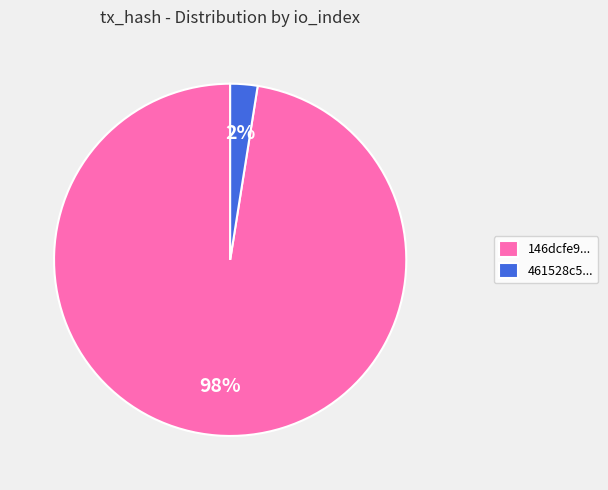

What is the smallest slice in the pie chart?

461528c5...